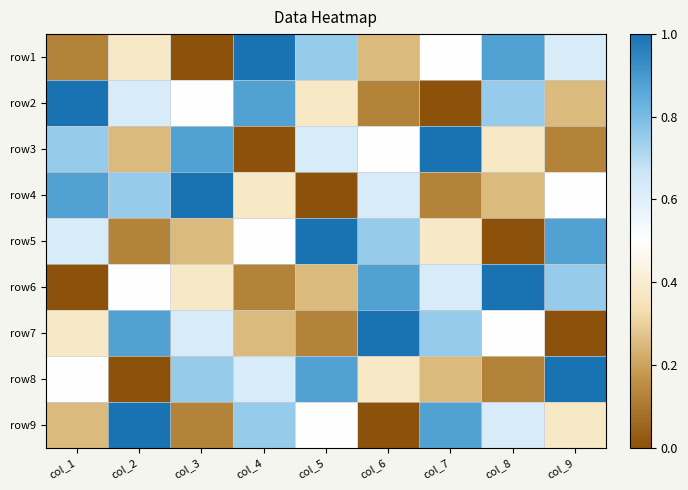

Reading left to right, extract all data points from this chart.

row1: col_1=0.1	col_2=0.4	col_3=0.0	col_4=1.0	col_5=0.8	col_6=0.2	col_7=0.5	col_8=0.9	col_9=0.6
row2: col_1=1.0	col_2=0.6	col_3=0.5	col_4=0.9	col_5=0.4	col_6=0.1	col_7=0.0	col_8=0.8	col_9=0.2
row3: col_1=0.8	col_2=0.2	col_3=0.9	col_4=0.0	col_5=0.6	col_6=0.5	col_7=1.0	col_8=0.4	col_9=0.1
row4: col_1=0.9	col_2=0.8	col_3=1.0	col_4=0.4	col_5=0.0	col_6=0.6	col_7=0.1	col_8=0.2	col_9=0.5
row5: col_1=0.6	col_2=0.1	col_3=0.2	col_4=0.5	col_5=1.0	col_6=0.8	col_7=0.4	col_8=0.0	col_9=0.9
row6: col_1=0.0	col_2=0.5	col_3=0.4	col_4=0.1	col_5=0.2	col_6=0.9	col_7=0.6	col_8=1.0	col_9=0.8
row7: col_1=0.4	col_2=0.9	col_3=0.6	col_4=0.2	col_5=0.1	col_6=1.0	col_7=0.8	col_8=0.5	col_9=0.0
row8: col_1=0.5	col_2=0.0	col_3=0.8	col_4=0.6	col_5=0.9	col_6=0.4	col_7=0.2	col_8=0.1	col_9=1.0
row9: col_1=0.2	col_2=1.0	col_3=0.1	col_4=0.8	col_5=0.5	col_6=0.0	col_7=0.9	col_8=0.6	col_9=0.4